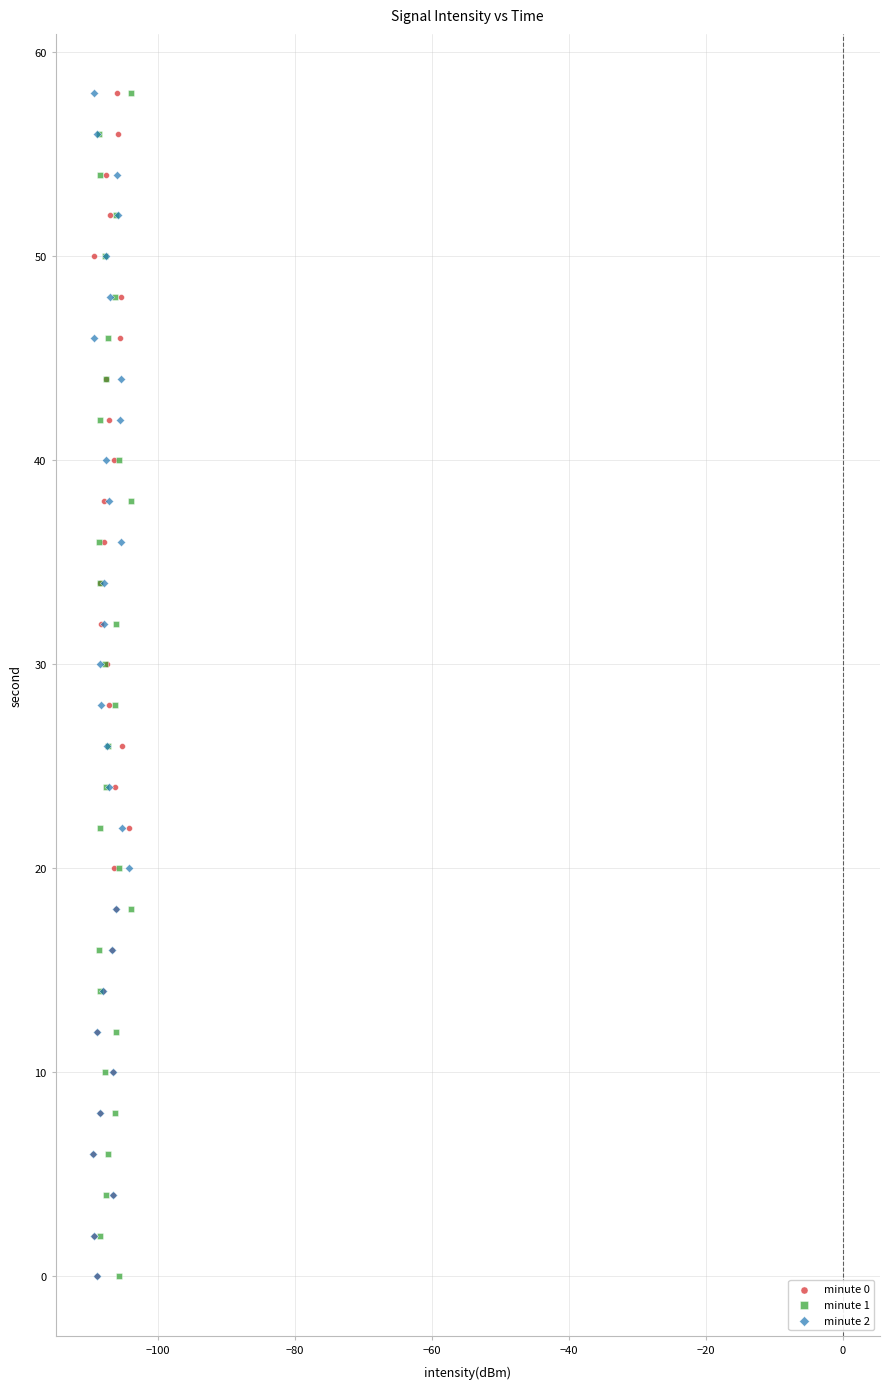

What are all the series names shown in the legend?

minute 0, minute 1, minute 2